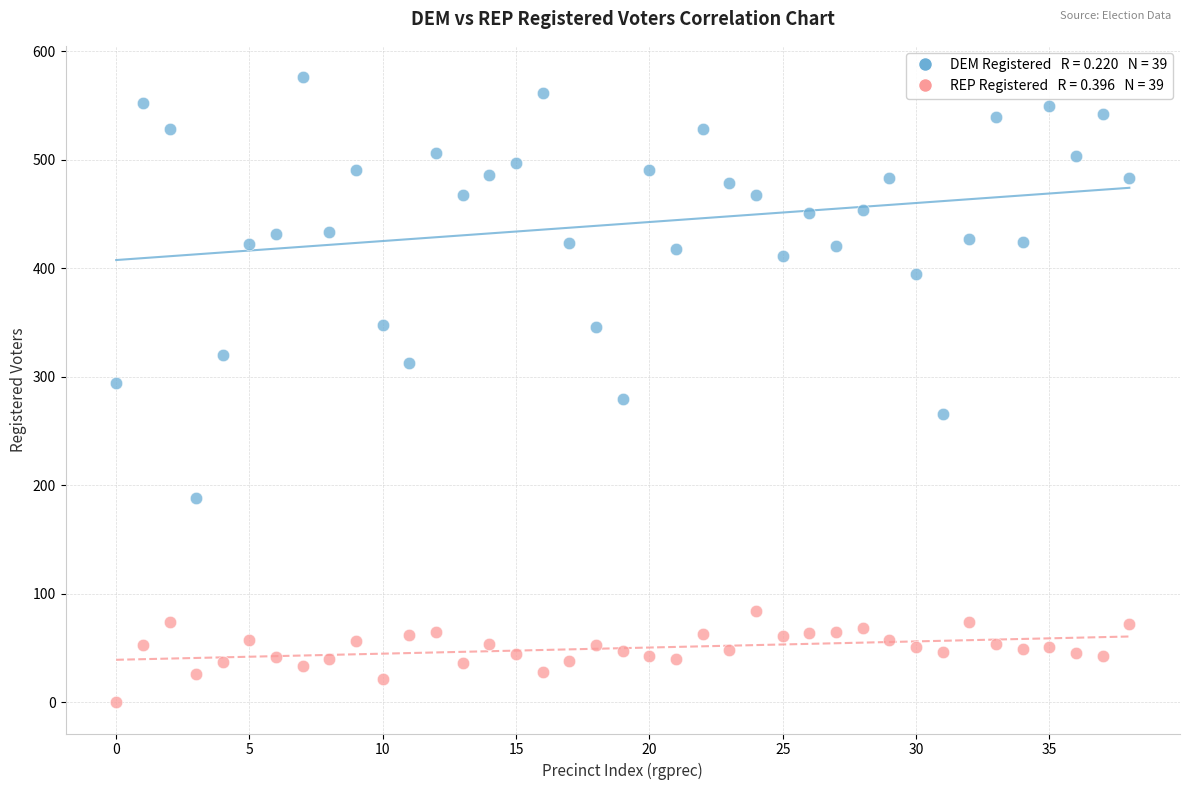

Across all data points, what is the range of Y values (max minus min)?

576